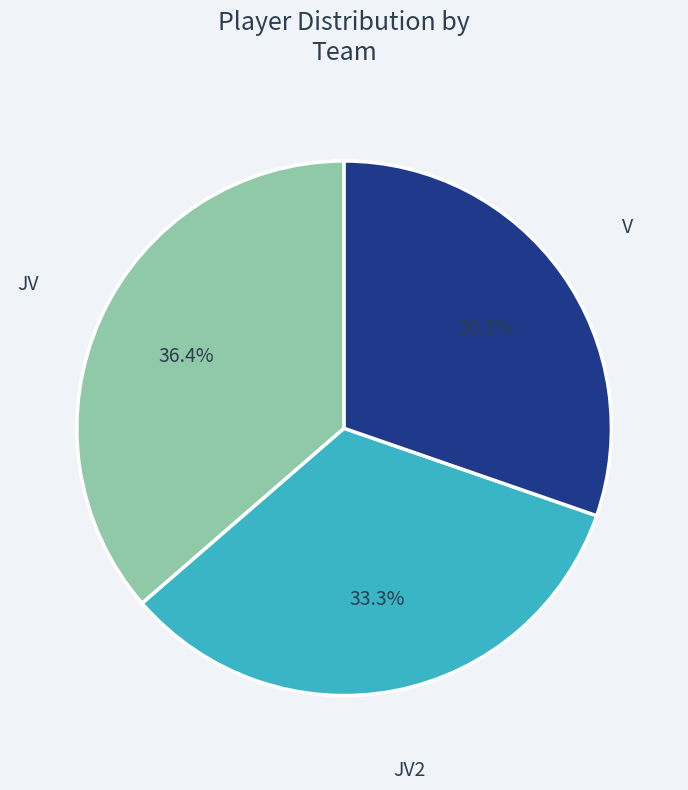

Is there a majority slice in this chart?

No